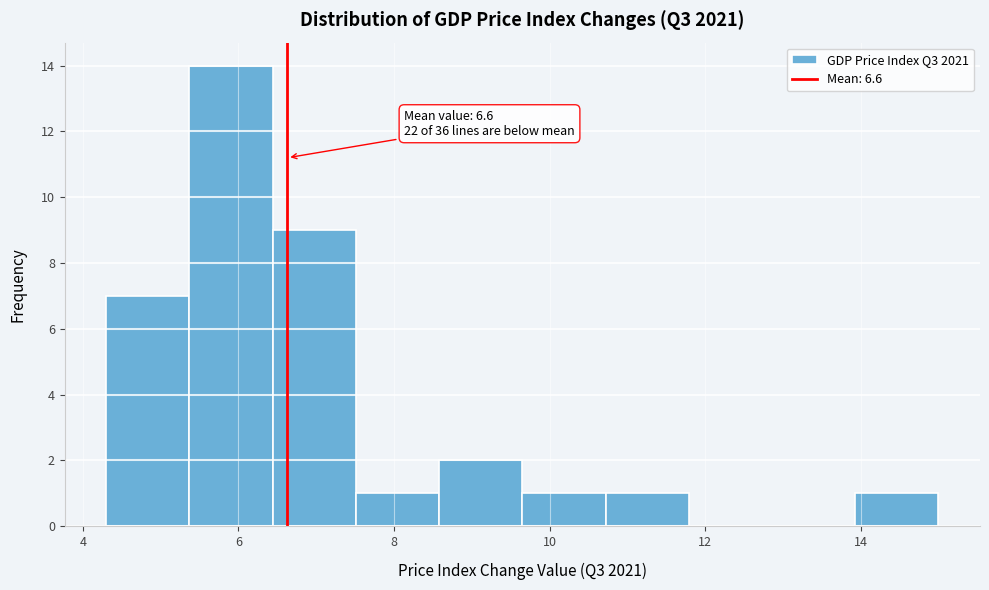

Over which range of the x-axis is the bar tallest?

5.4 to 6.4